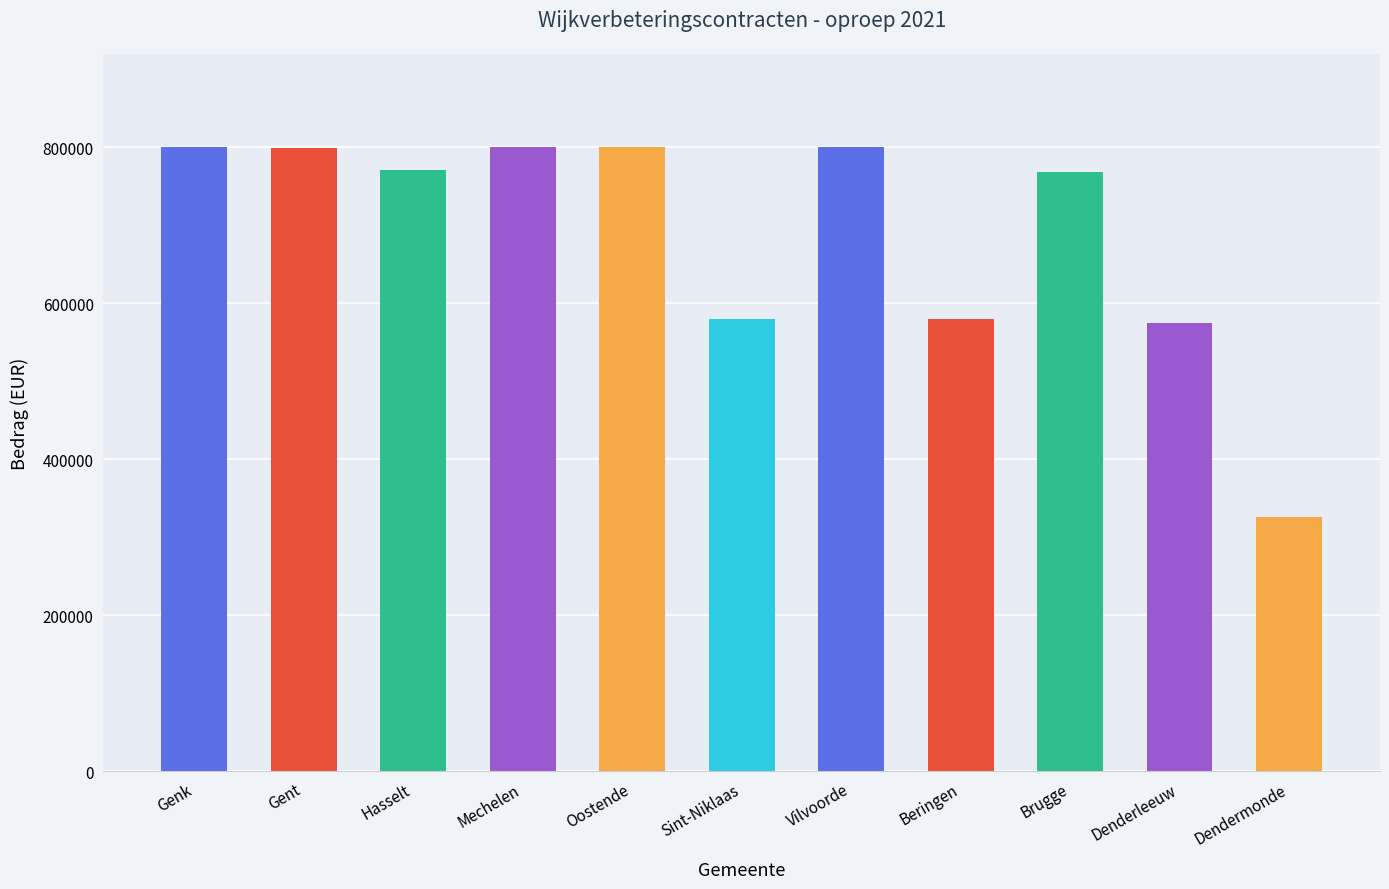

Count the number of data series in this chart.

1